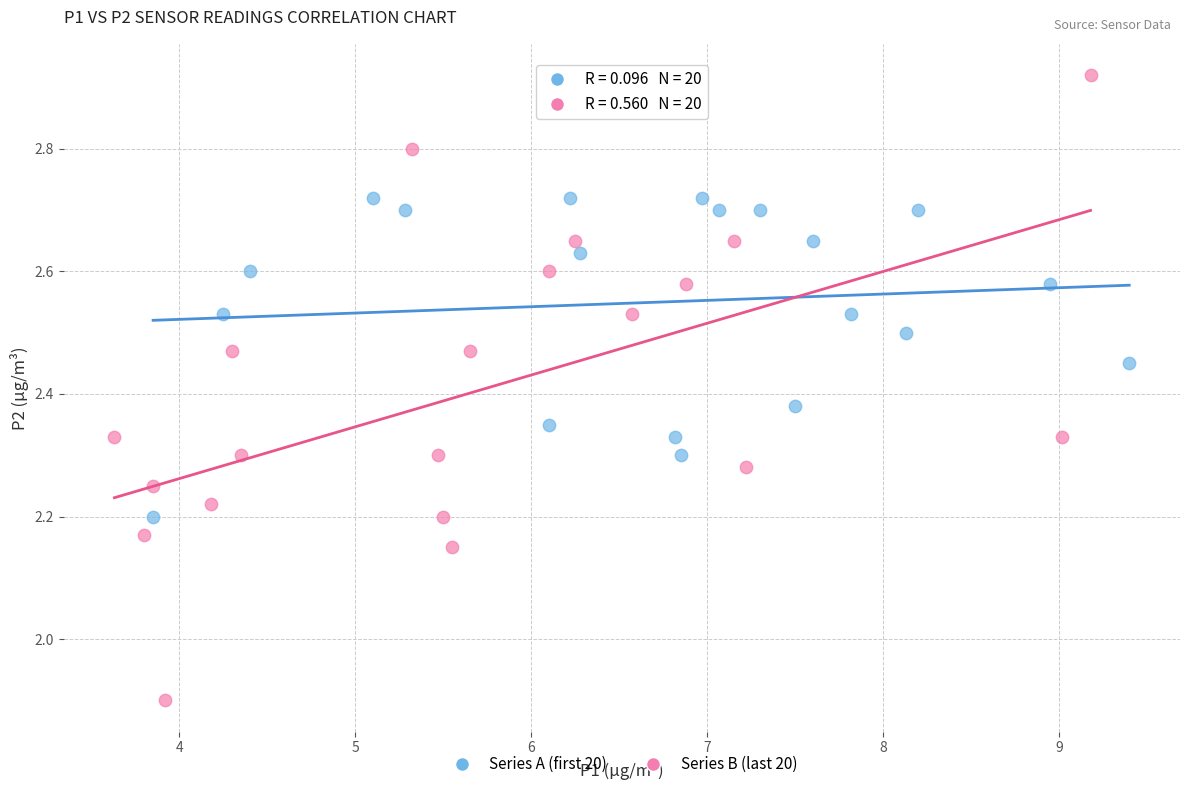

Which series reaches the maximum Y coordinate?

Series B (last 20)